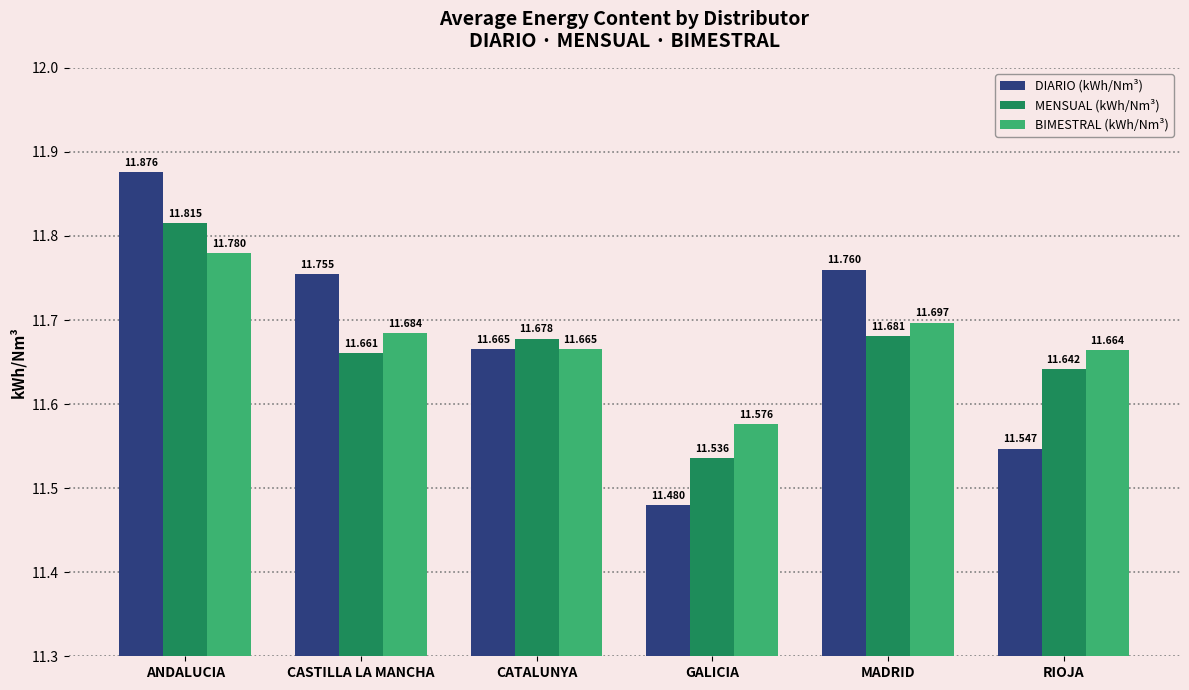

Between CASTILLA LA MANCHA and MADRID, which series saw the biggest shift?

MENSUAL (kWh/Nm³)